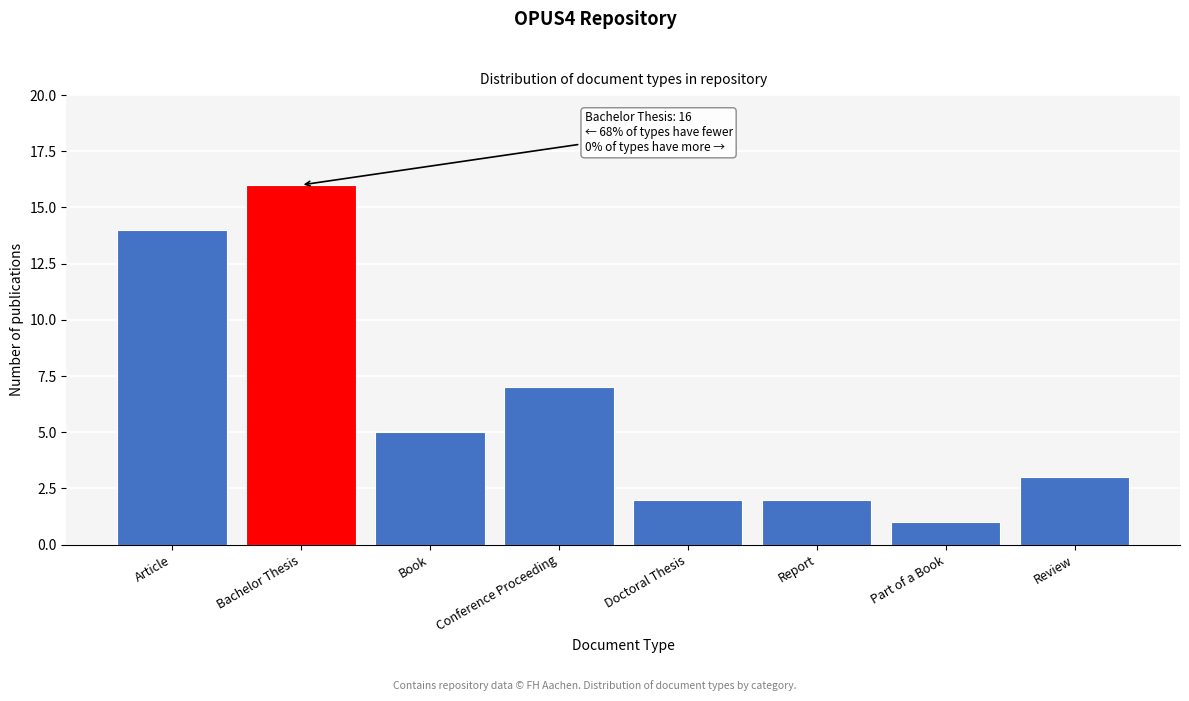

Reading left to right, list all the values displayed in this chart.

14	16	5	7	2	2	1	3